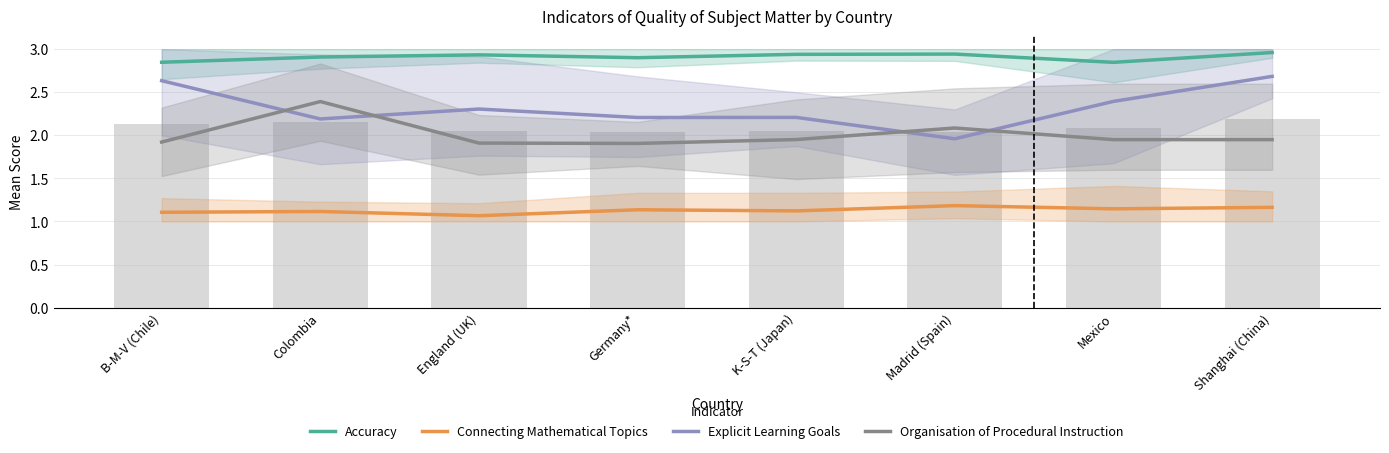

Is the value of Accuracy at B-M-V (Chile) greater than the value of Explicit Learning Goals at Shanghai (China)?

Yes